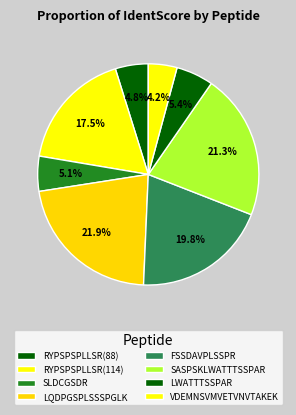

Rank the categories by value from highest to lowest.

LQDPGSPLSSSPGLK, SASPSKLWATTTSSPAR, FSSDAVPLSSPR, RYPSPSPLLSR(114), LWATTTSSPAR, SLDCGSDR, RYPSPSPLLSR(88), VDEMNSVMVETVNVTAKEK